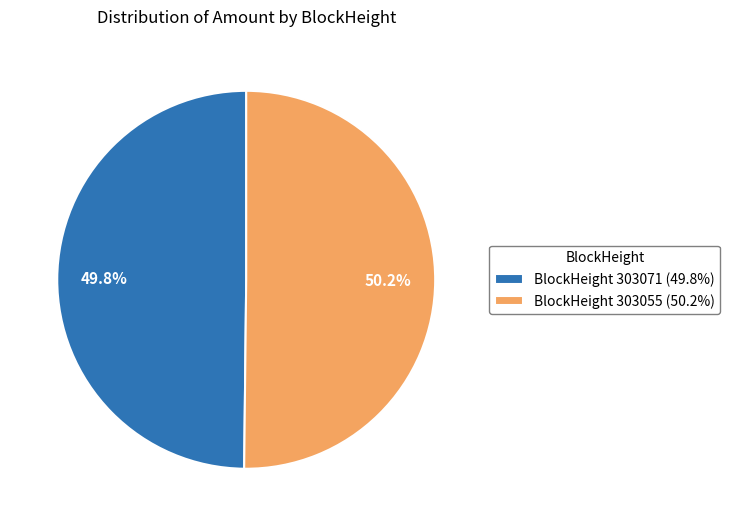

Is there any slice that represents more than half of the pie?

Yes